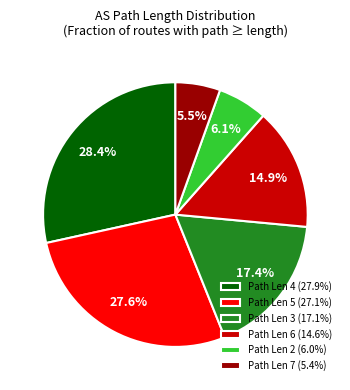

Combined, do Path Len 6 (14.6%) and Path Len 7 (5.4%) account for over 50%?

No